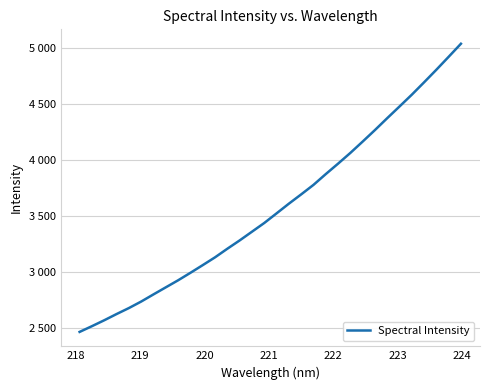

What is the value of the 26th point from the left?

4371.7